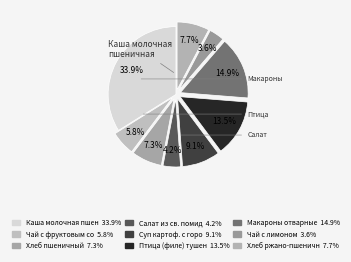

Rank the categories by value from highest to lowest.

Каша молочная пшеничная, Макароны отварные, Птица (филе) тушенная, Суп картоф. с горохом, Хлеб ржано-пшеничный, Хлеб пшеничный, Чай с фруктовым соком, Салат из св. помидоров, Чай с лимоном